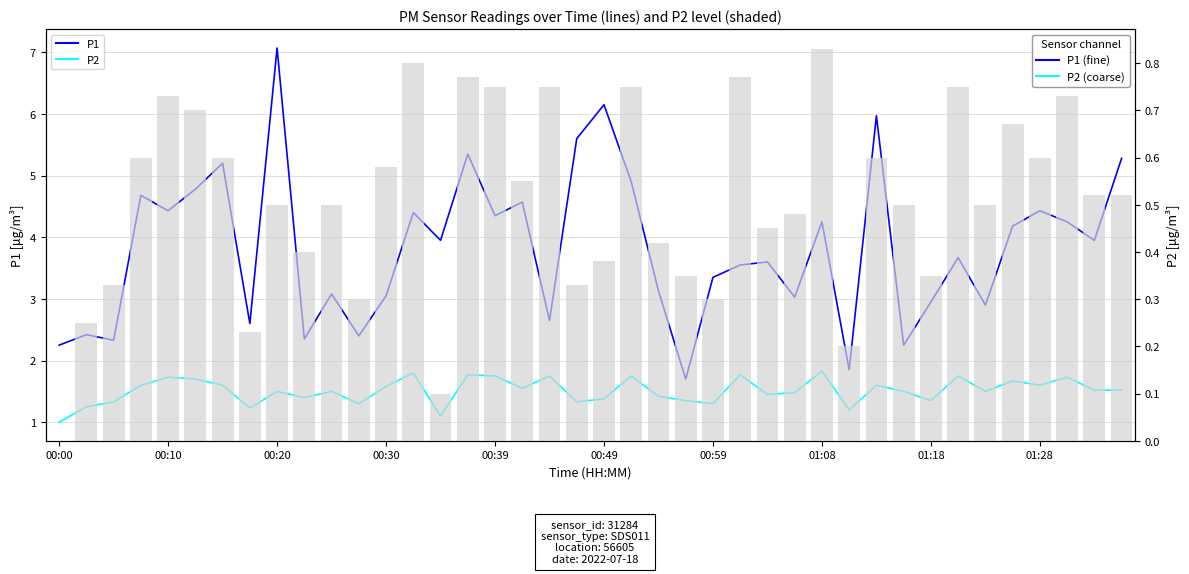

Read the P1 value at 17.

4.6